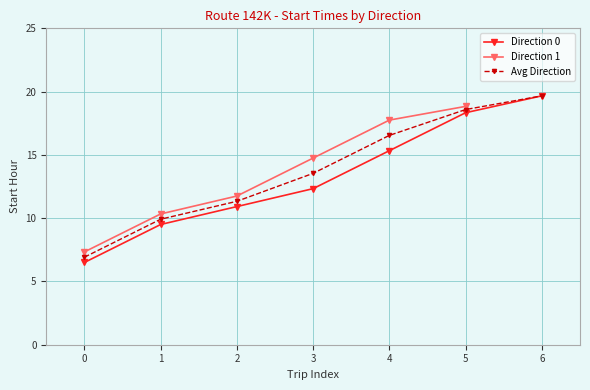

Where does the Direction 0 series first go above 12?

3